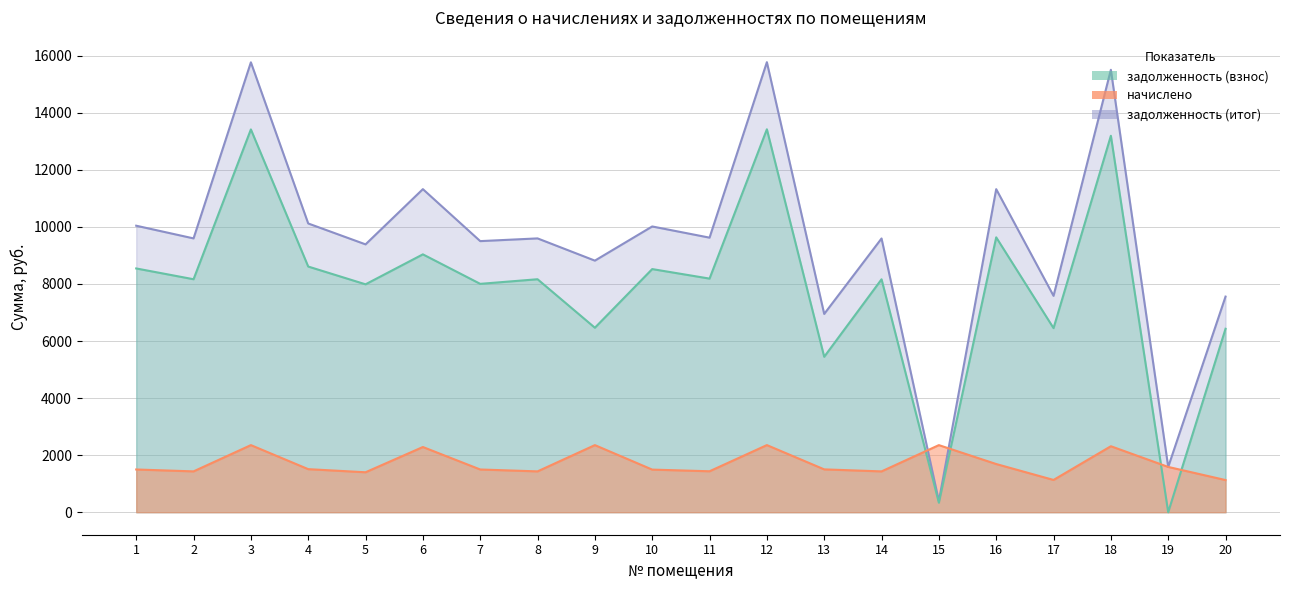

What is the difference between the начислено values at 11 and 6?

850.2